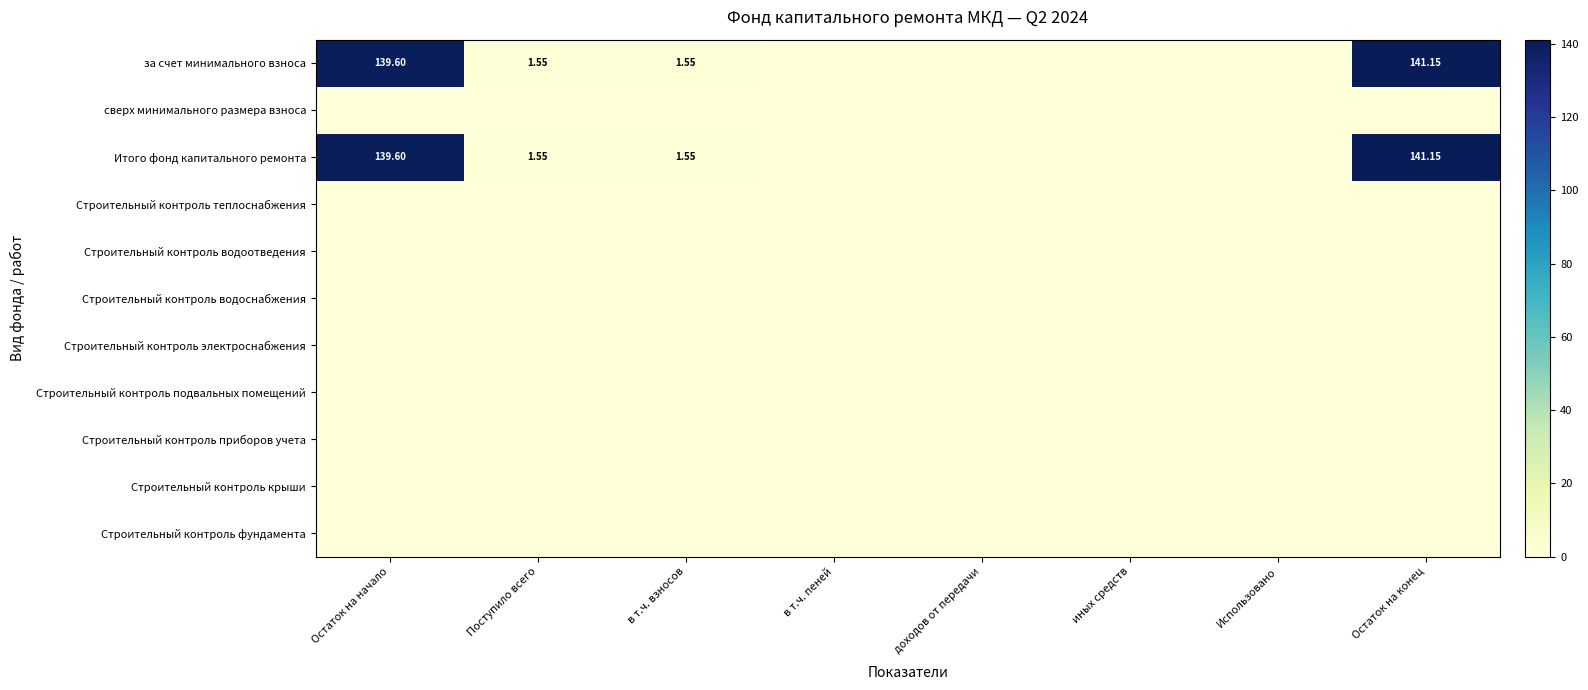

Which category has the highest value across all series?

Остаток на конец